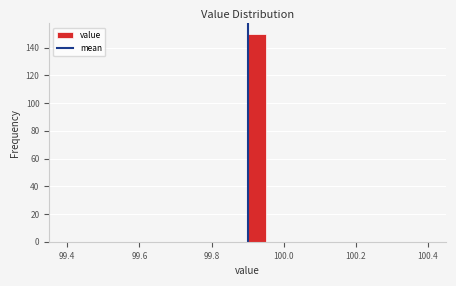

Around what value on the x-axis is the tallest bar? Give the approximate position of its centre, as read against the axis.

99.92